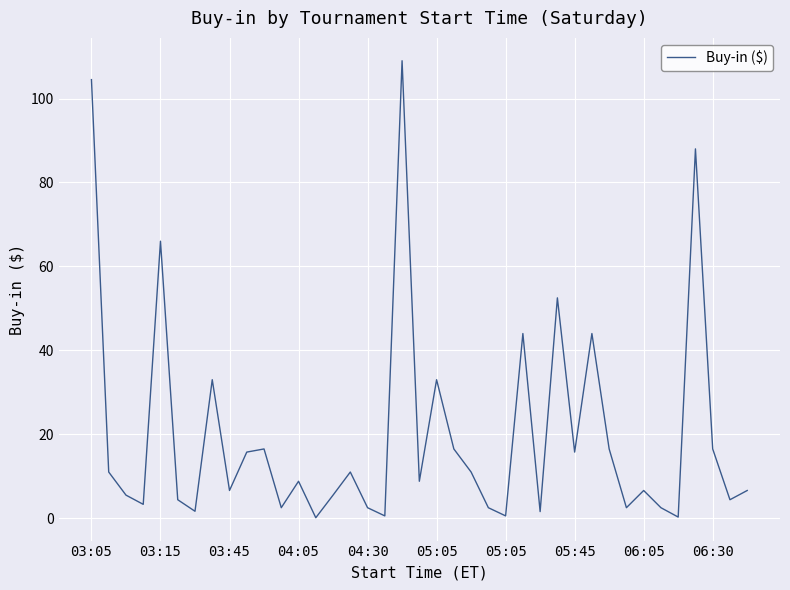

What is the maximum value shown in the chart?

109.0